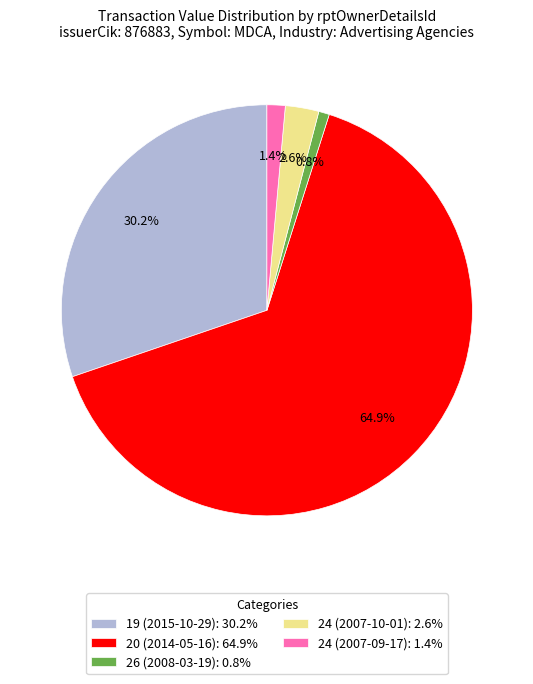

Is there a majority slice in this chart?

Yes